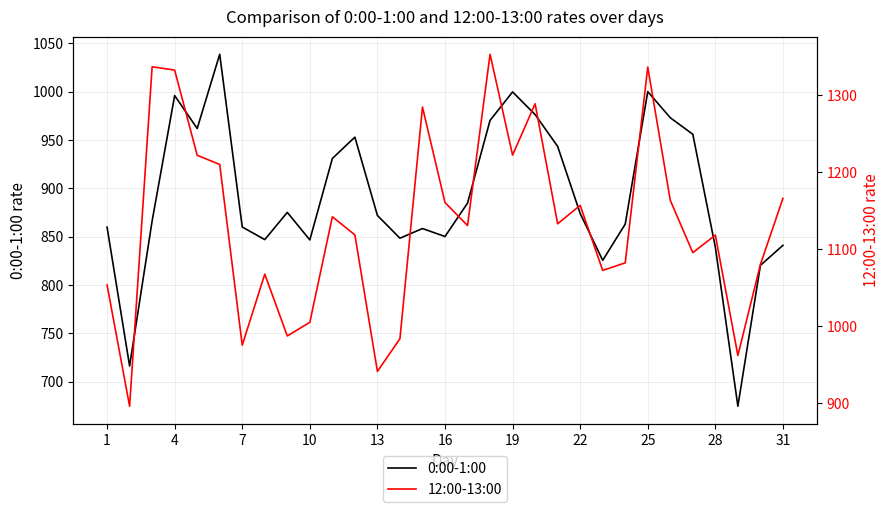

What is the difference between the second highest and second lowest values in the 0:00-1:00 series?

283.9